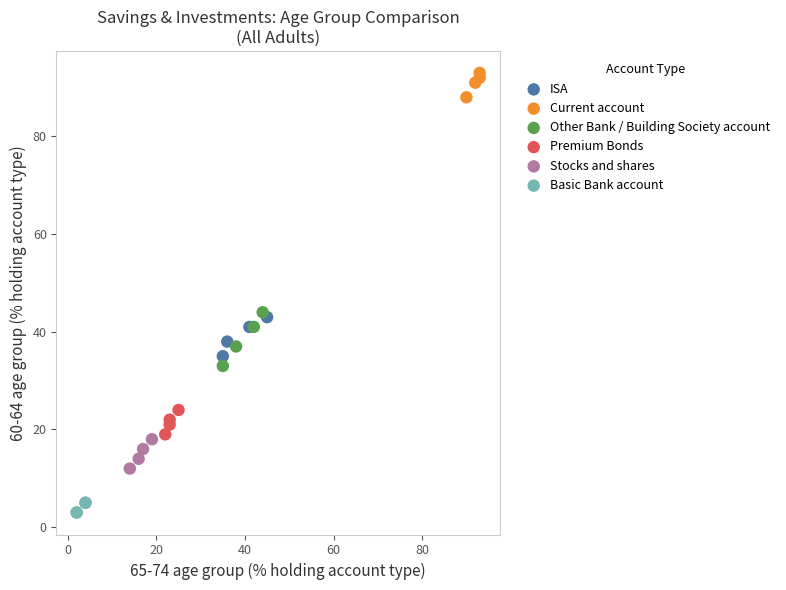

Which series contains the highest Y value?

Current account